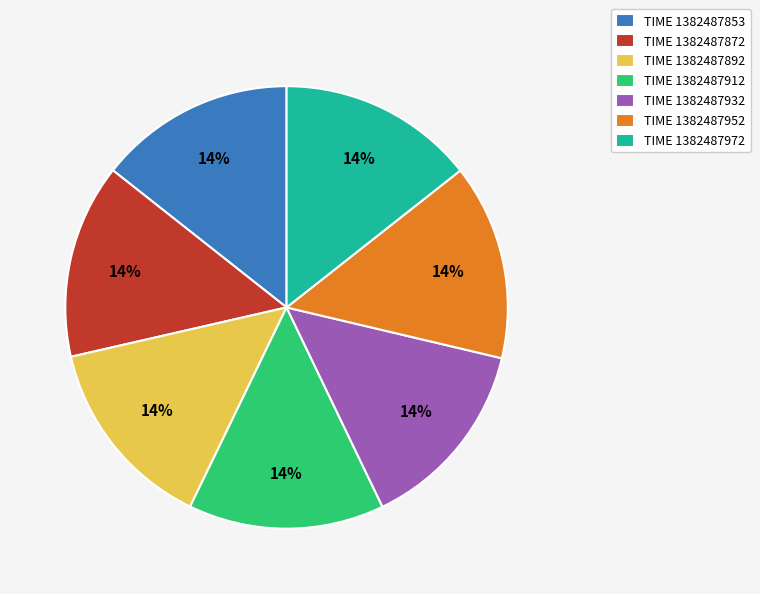

Is the sum of TIME 1382487972 and TIME 1382487952 greater than half?

No